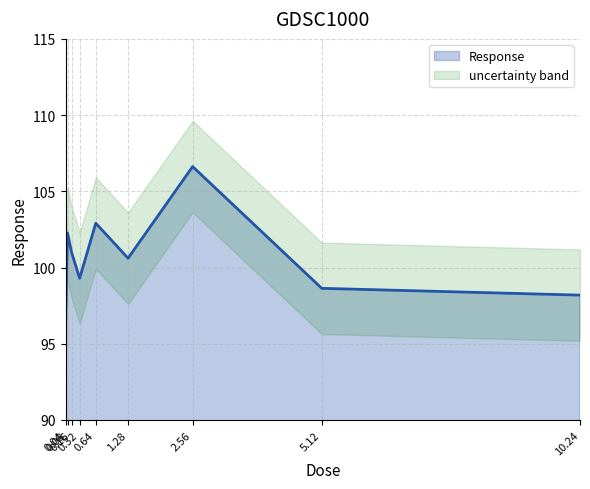

How many lines are shown in the chart?

1